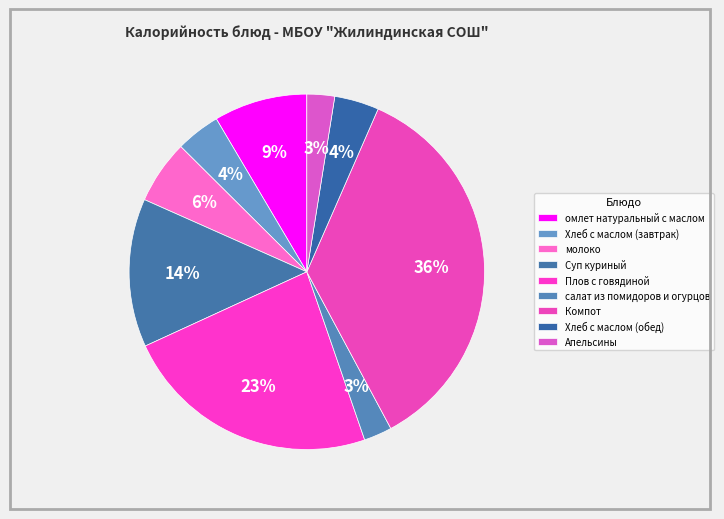

Which slice is the largest?

Компот